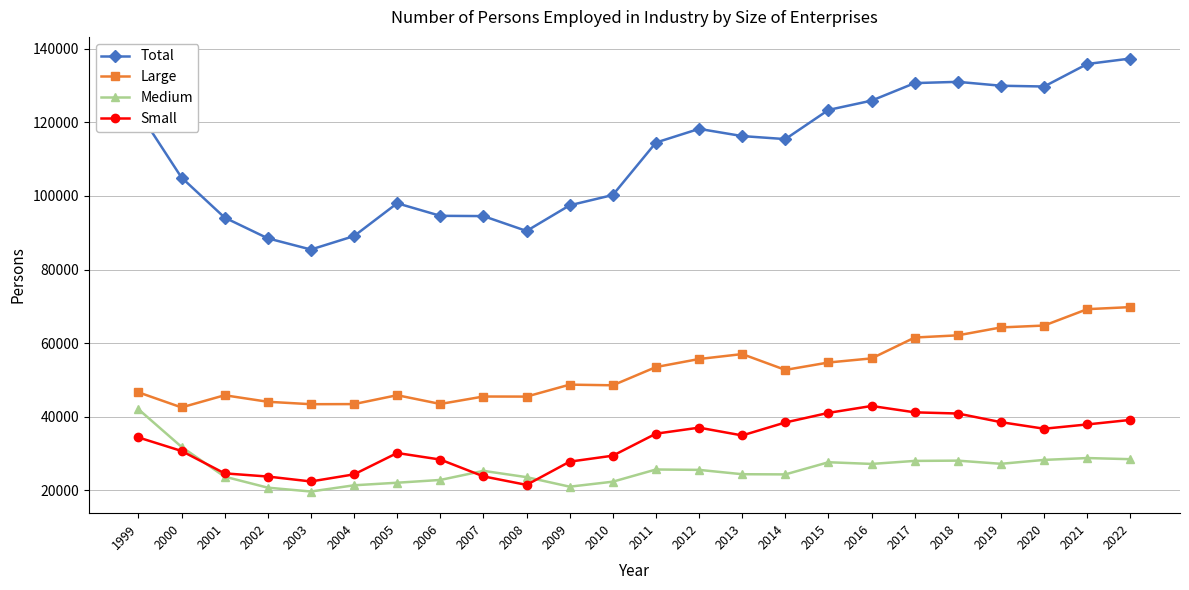

Which series has the largest total across all categories?

Total